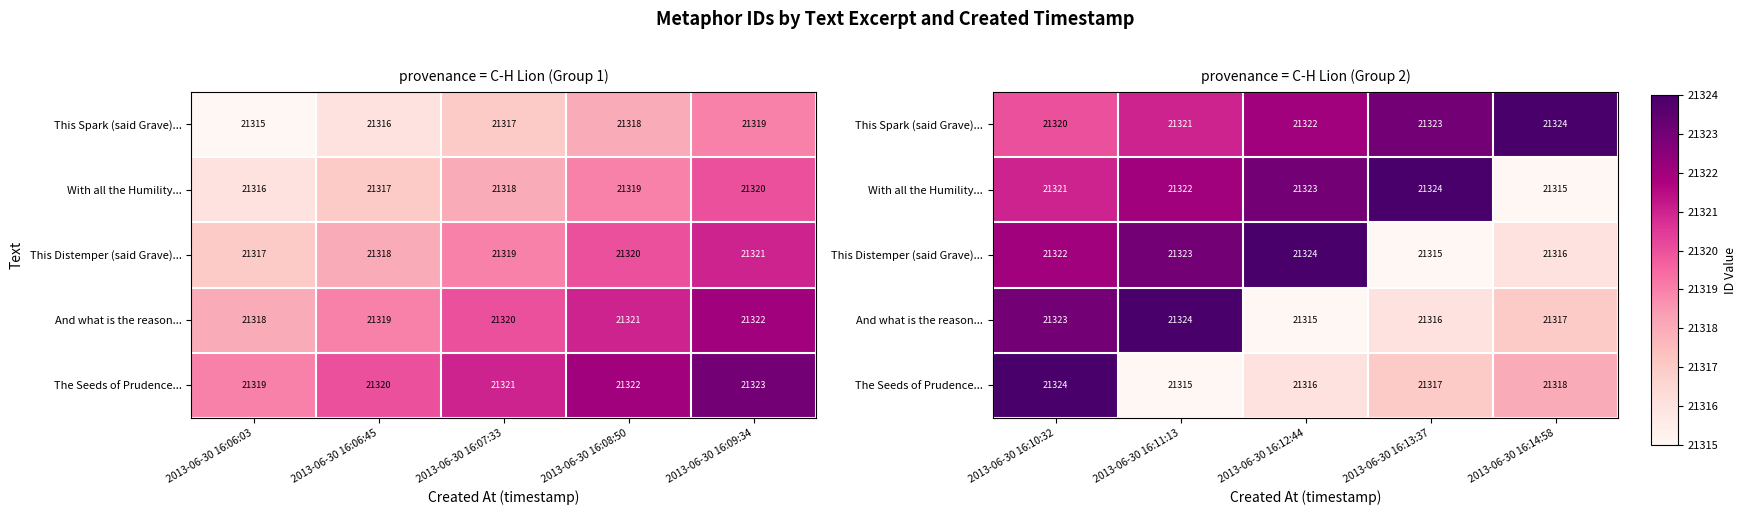

How many series are shown in this chart?

5